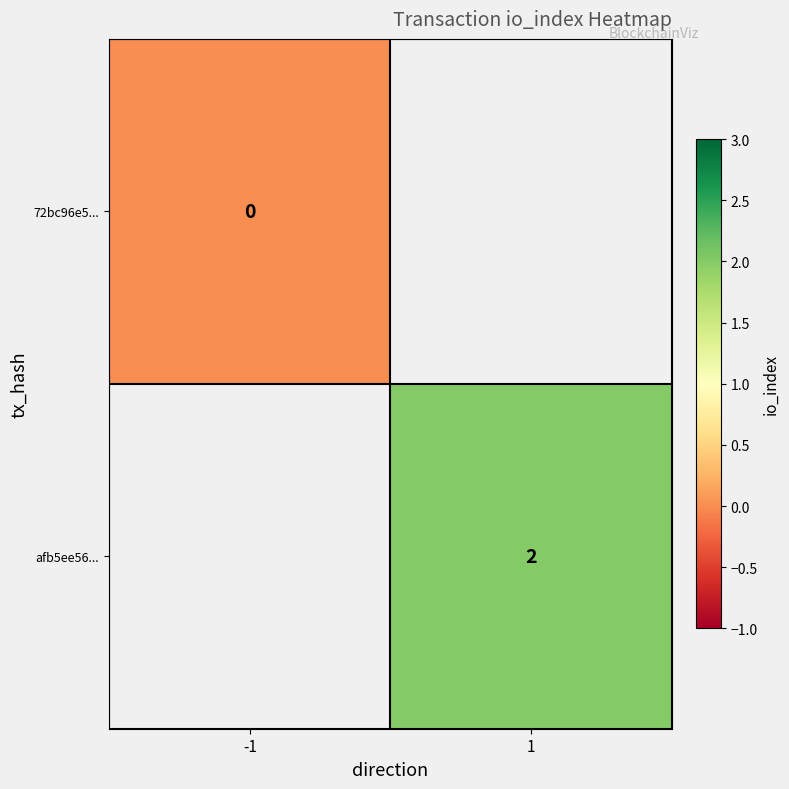

The value of afb5ee56... at 1 is 1. True or false?

False